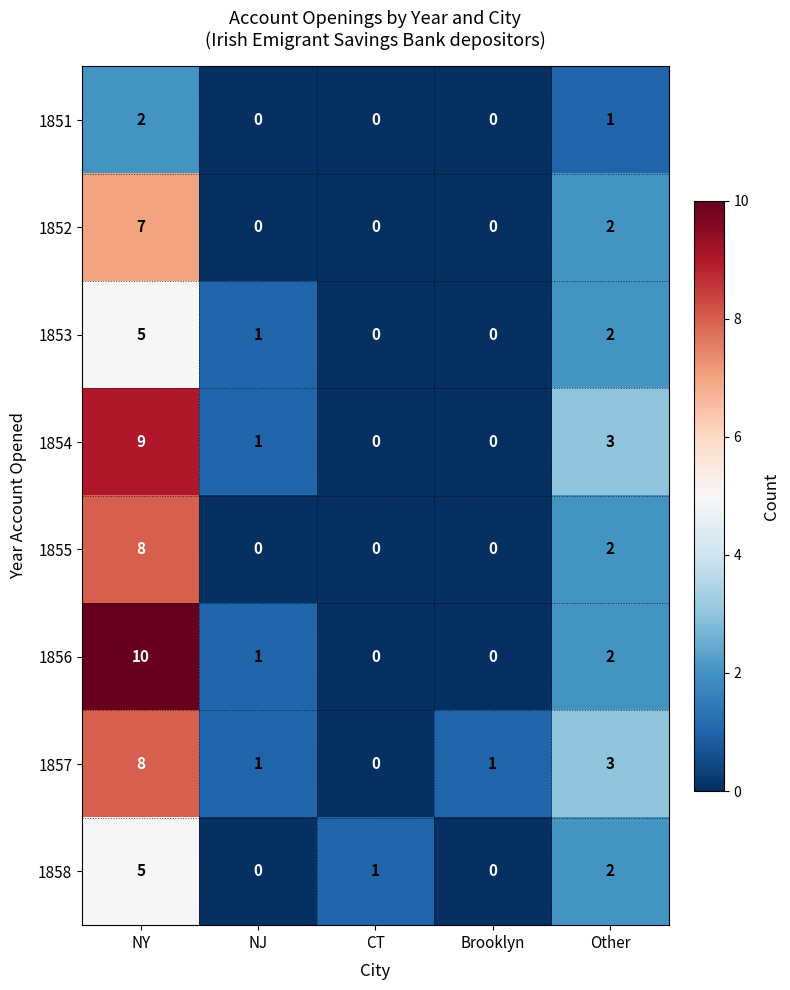

How many 1855 values are between 0 and 2?

4